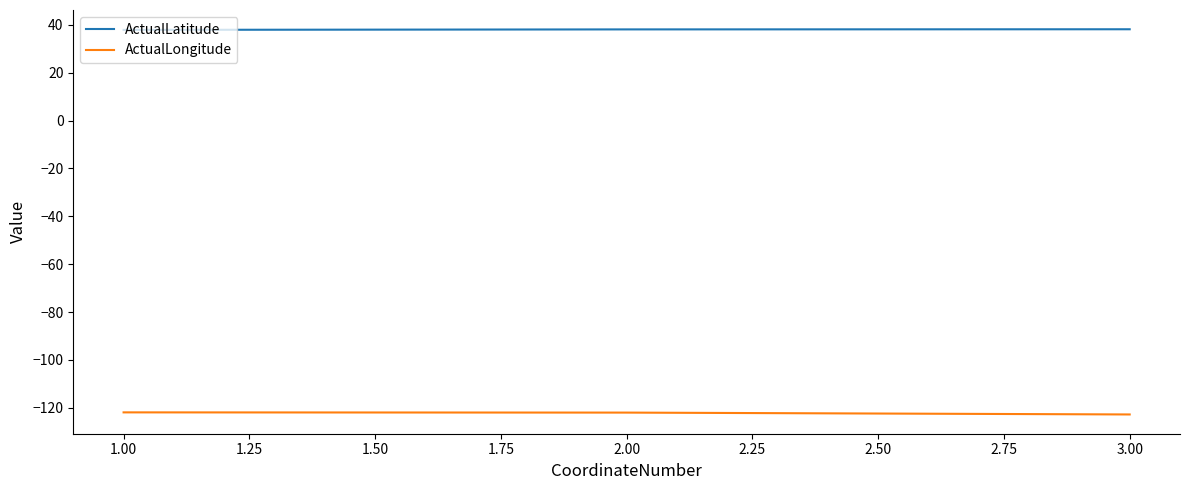

What is the difference between the maximum and minimum values in the ActualLatitude series?

0.3